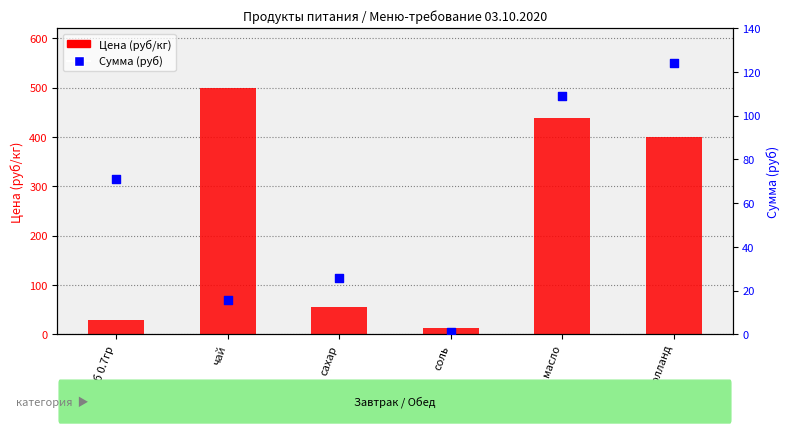

Is the value of Цена (руб/кг) at Сыр голланд greater than the value of Сумма (руб) at Сыр голланд?

Yes